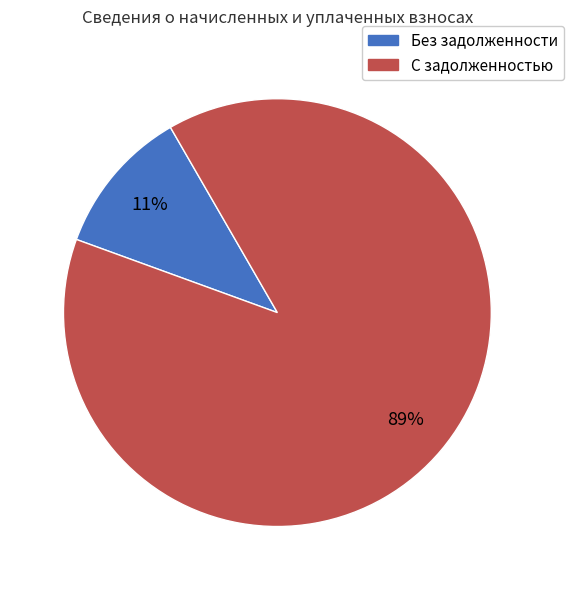

Does any single category account for the majority?

Yes